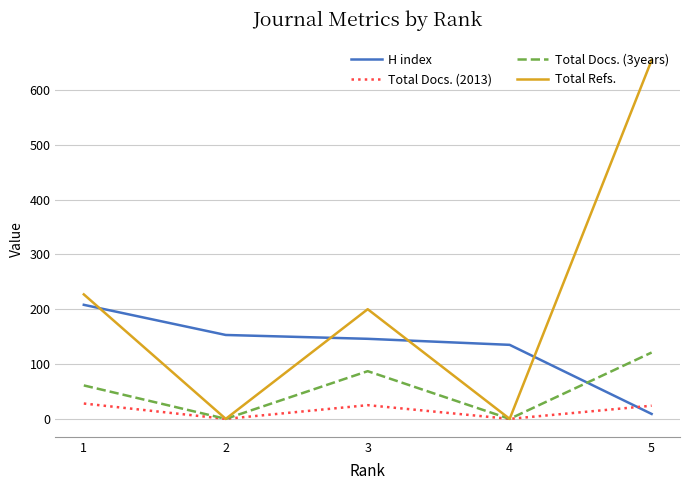

What is the difference between the maximum and minimum values in the H index series?

199